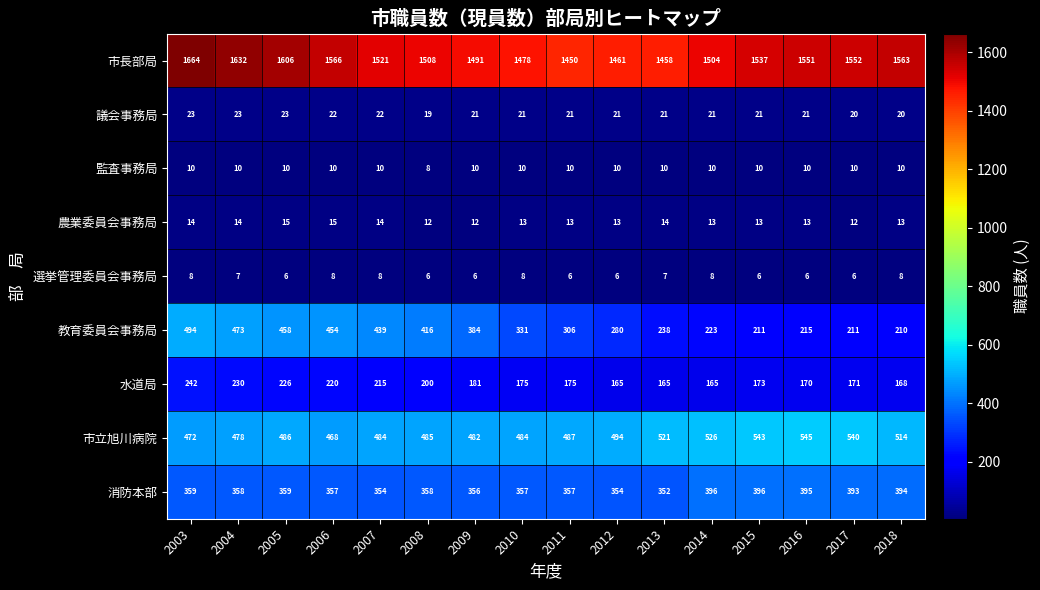

The value of 教育委員会事務局 at 2017 is 99. True or false?

False